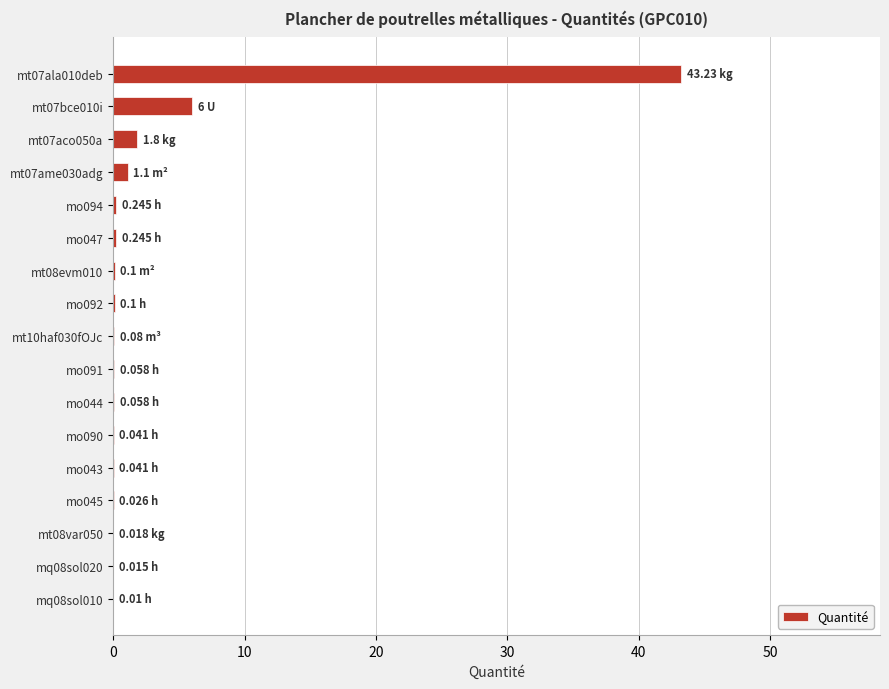

What is the sum of all values?

53.2